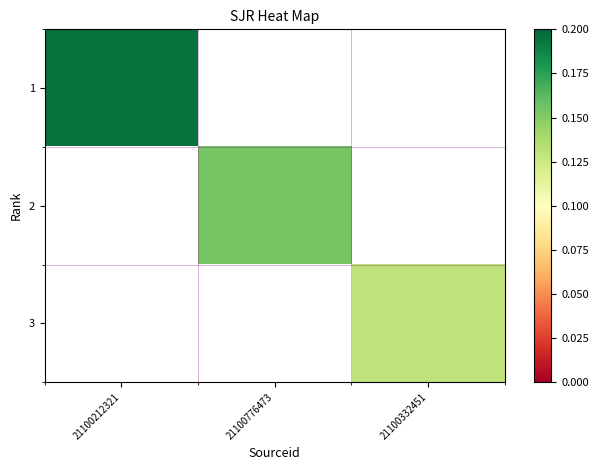

The value of 2 at 21100776473 is 0.1. True or false?

False